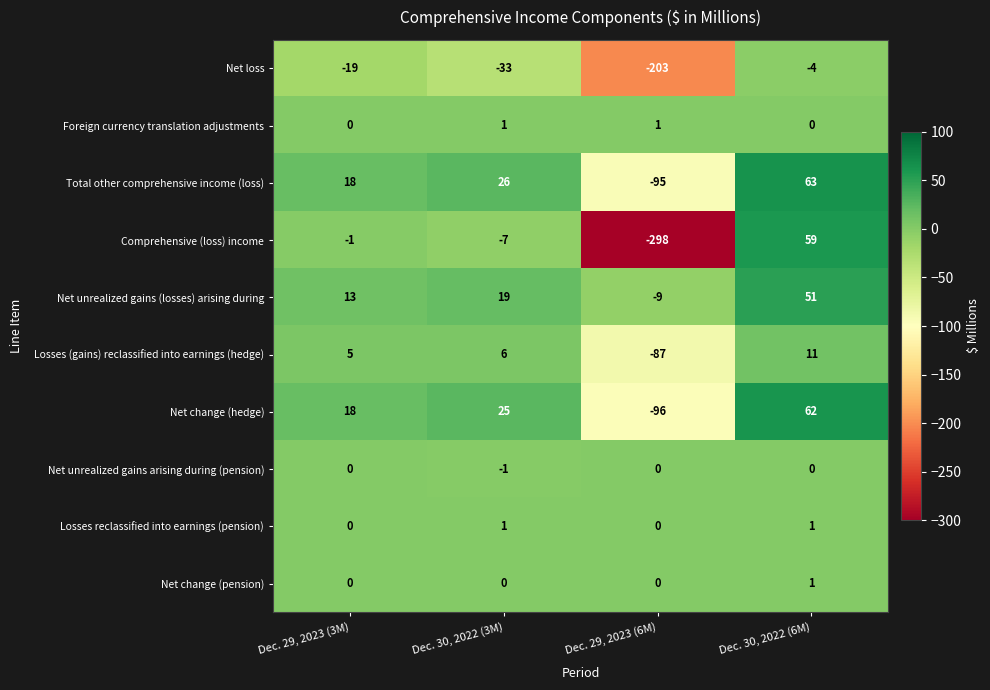

Is the value of Losses reclassified into earnings (pension) at Dec. 29, 2023 (6M) greater than the value of Comprehensive (loss) income at Dec. 29, 2023 (6M)?

Yes